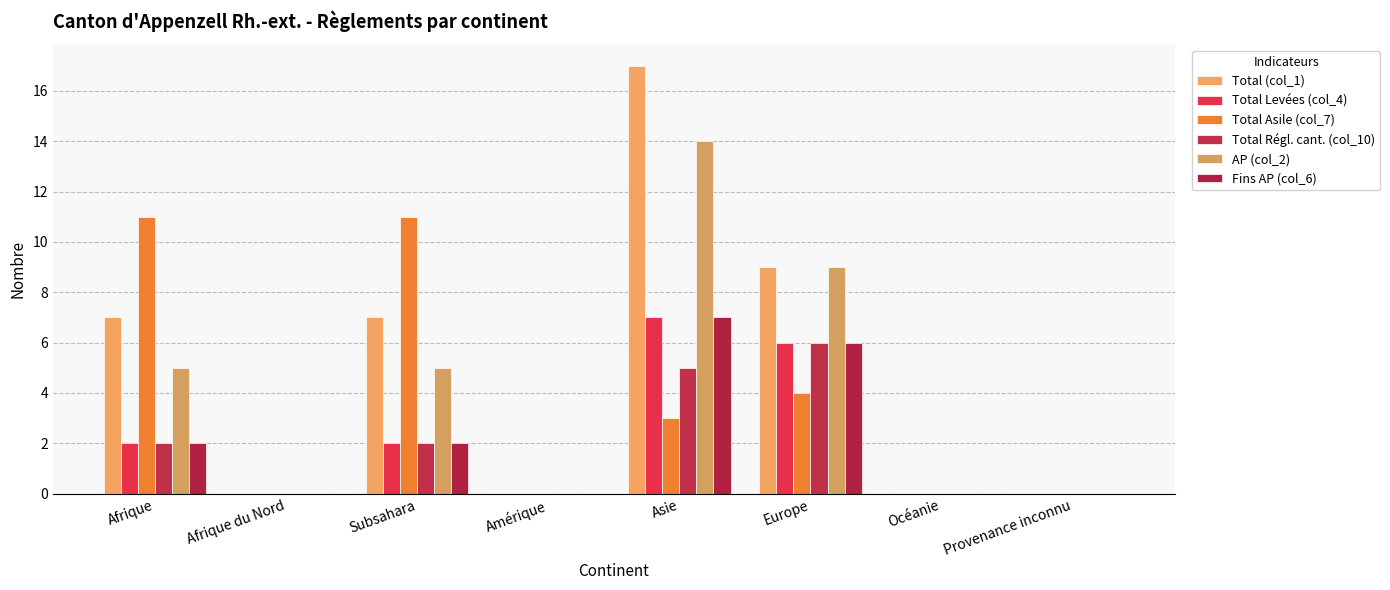

What is the average value of the Total Asile (col_7) series?

4